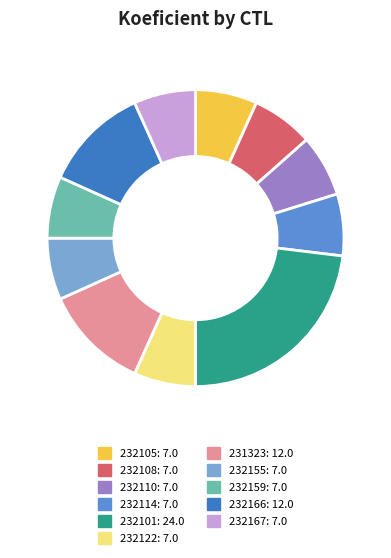

Is 232122 the majority of the pie?

No